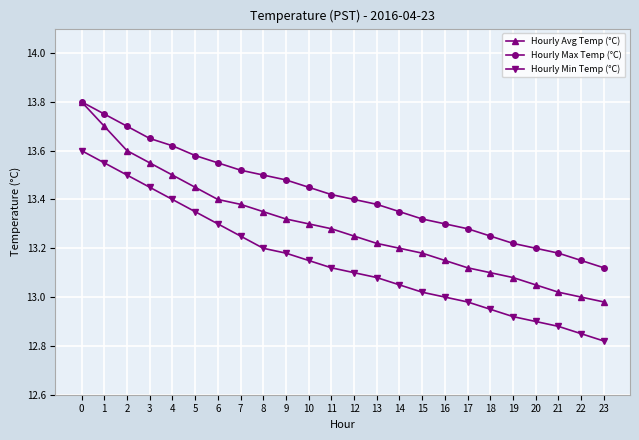

At 6, list the series in order from smallest to largest.

Hourly Min Temp (°C), Hourly Avg Temp (°C), Hourly Max Temp (°C)